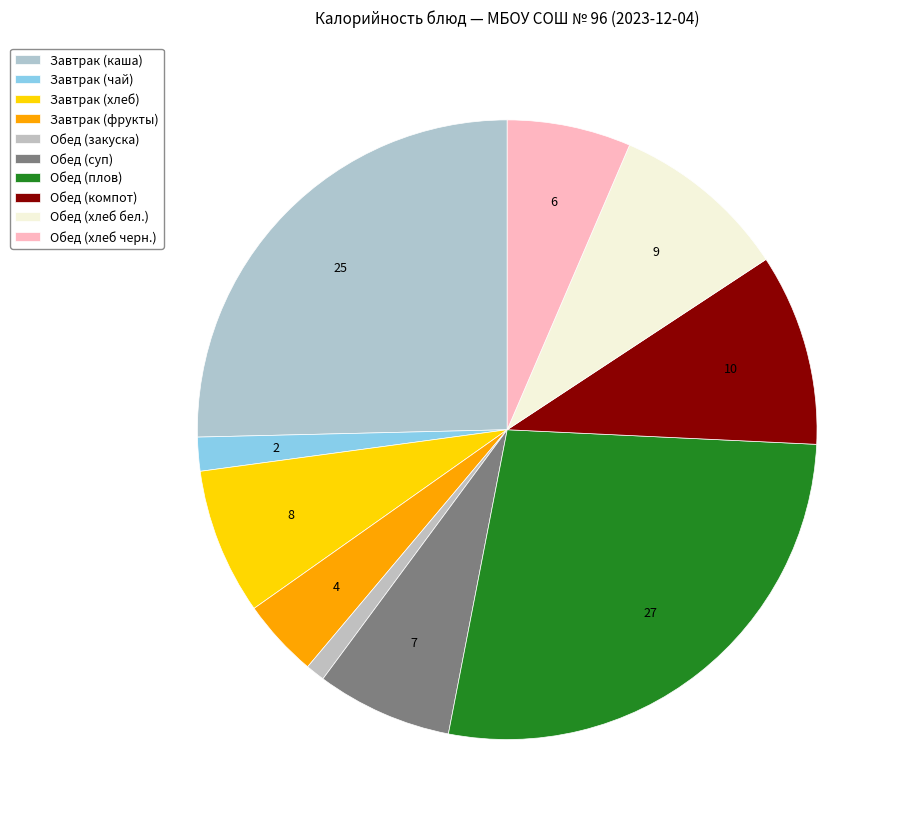

What percentage is NOT represented by Обед (хлеб бел.)?

90.7%